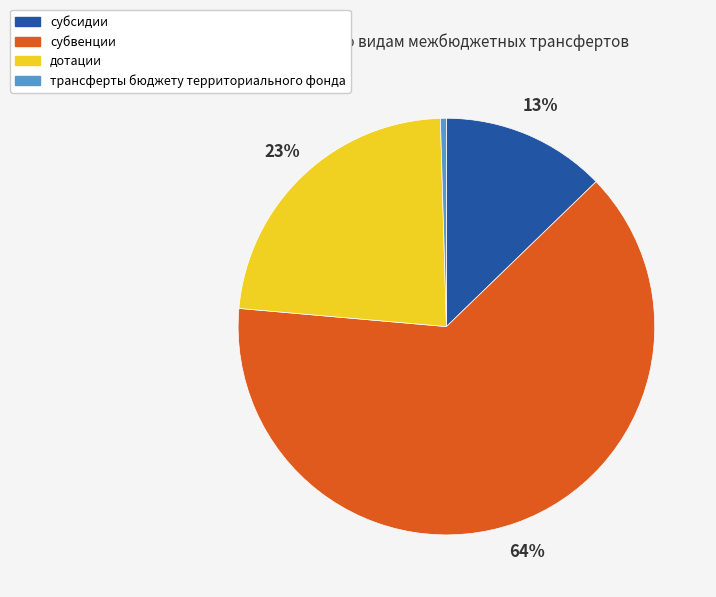

What percentage is the субсидии slice, to the nearest percent?

13%